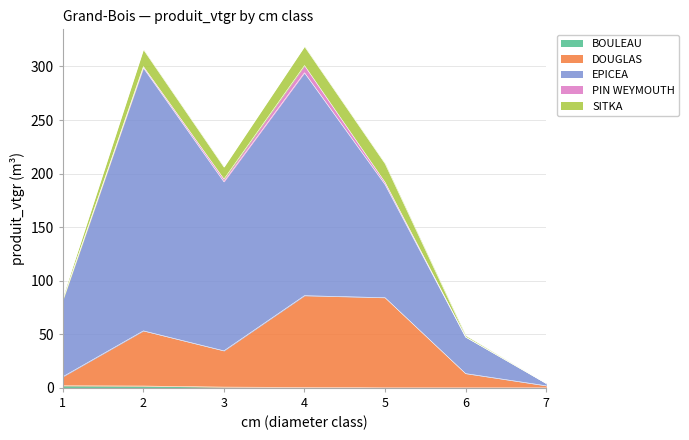

What is the spread (max minus min) of values at 1?

71.3